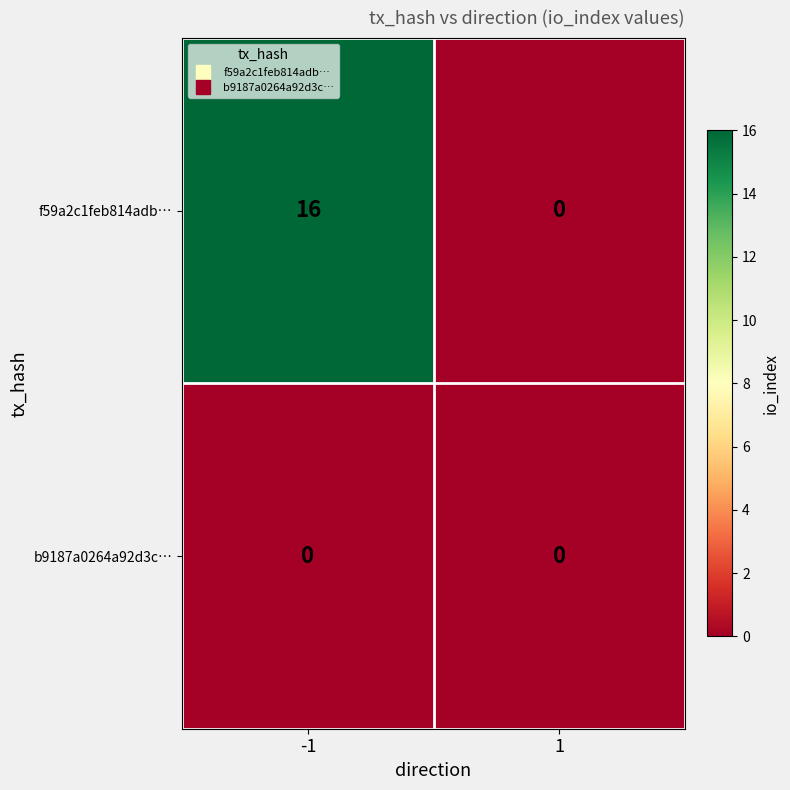

Is the value of f59a2c1feb814adb… at -1 greater than the value of b9187a0264a92d3c… at 1?

Yes